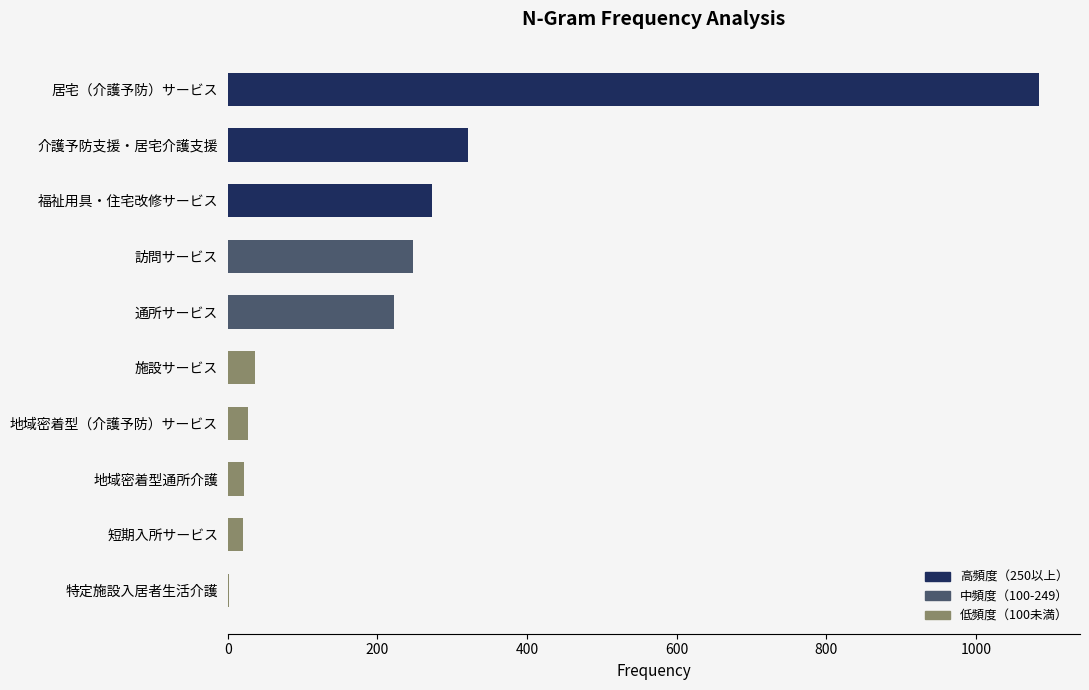

What is the maximum value shown in the chart?

1085